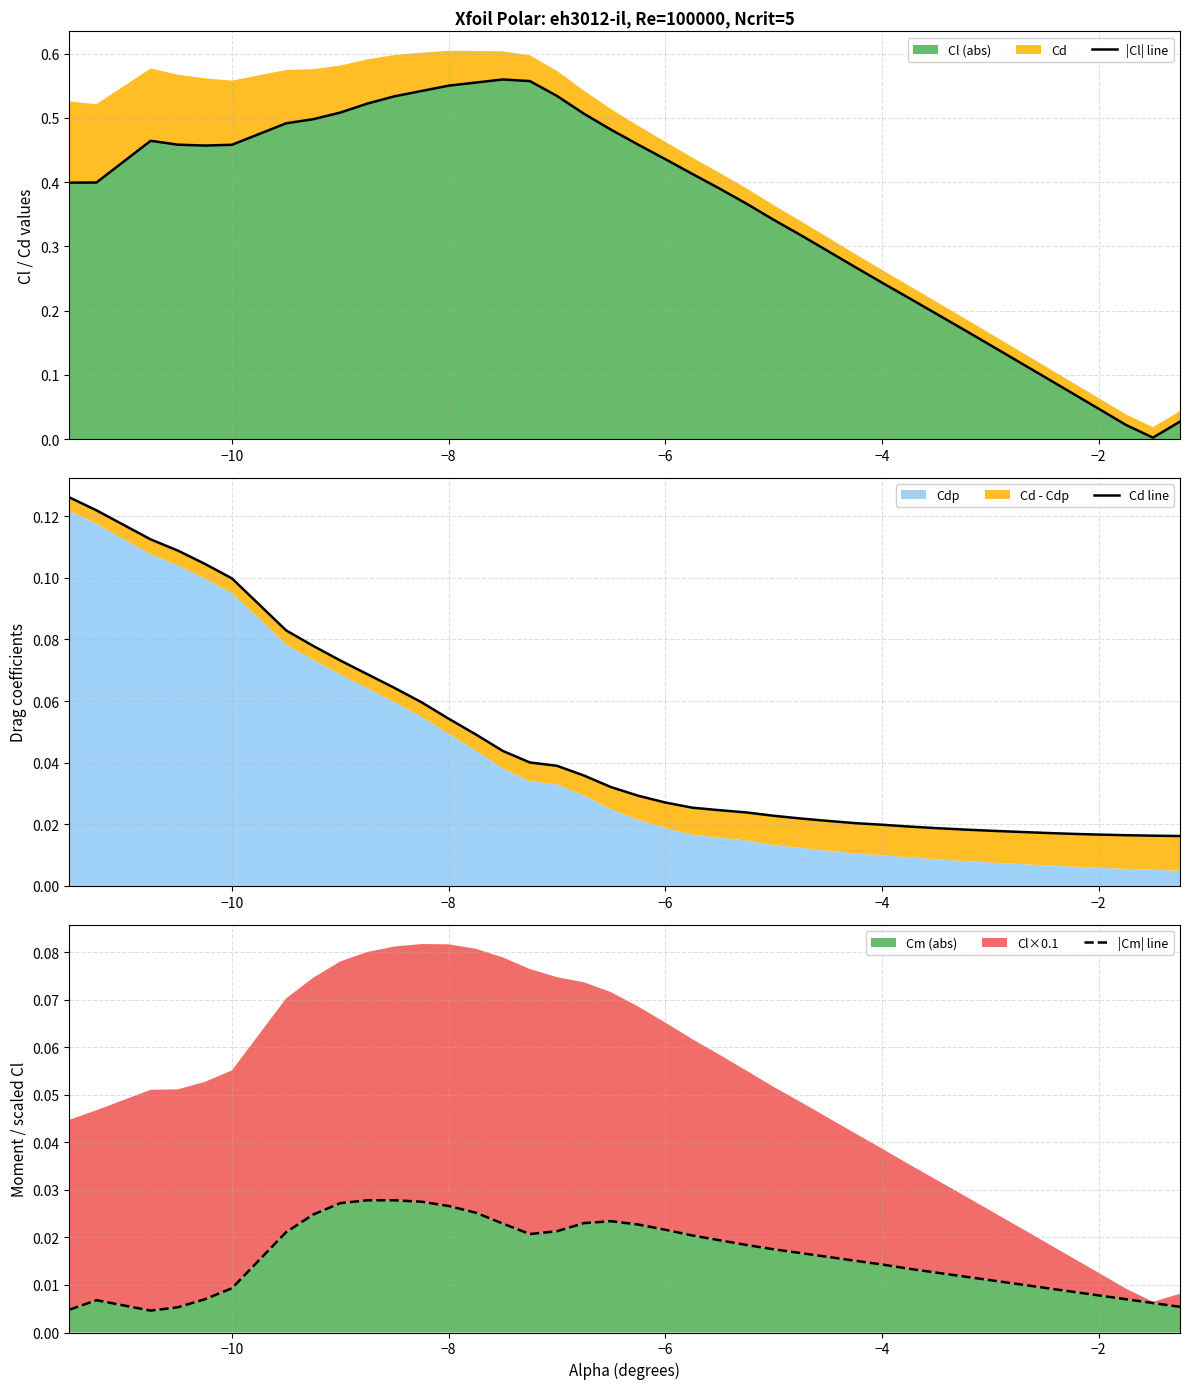

The value of |Cm| line at −10 is 0.0. True or false?

True